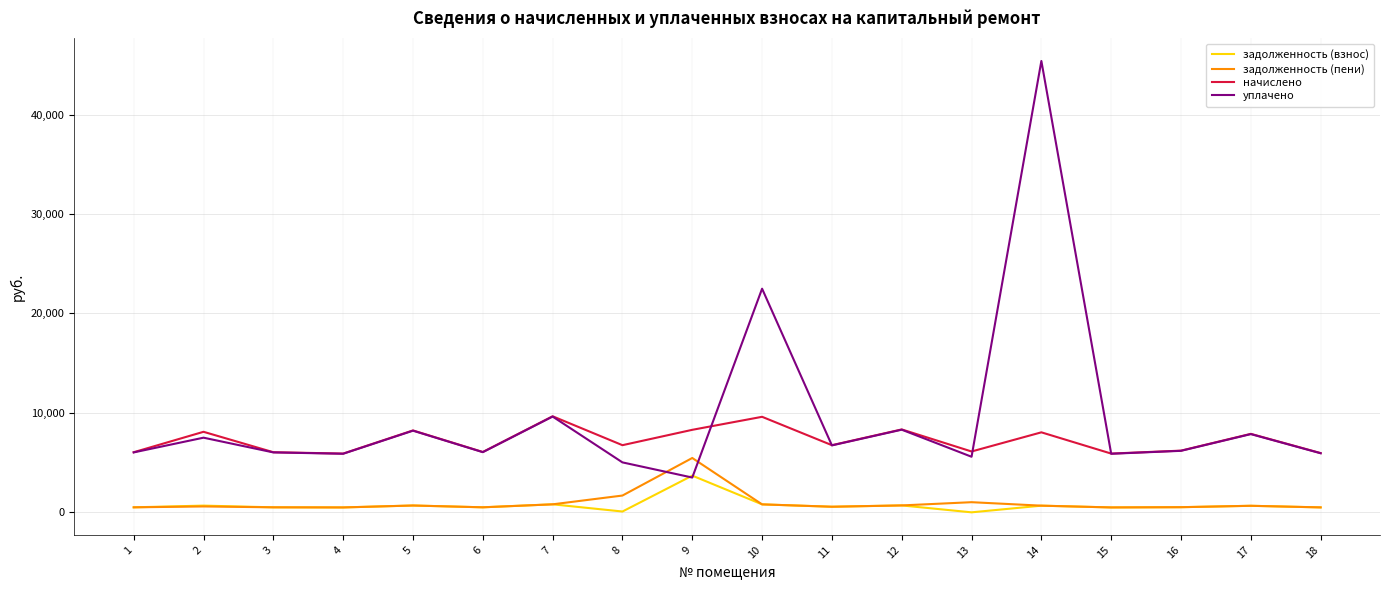

Count the number of data series in this chart.

4